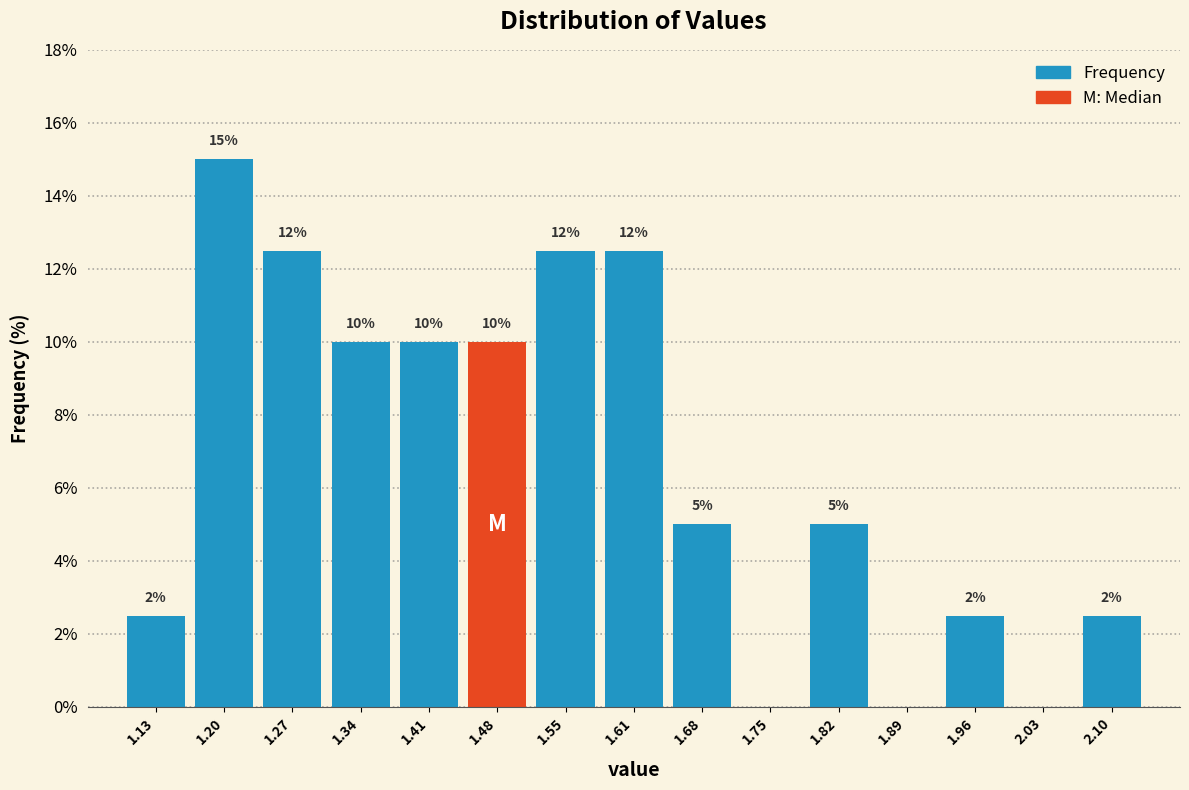

Which range on the x-axis has the tallest bar?

1.17 to 1.24